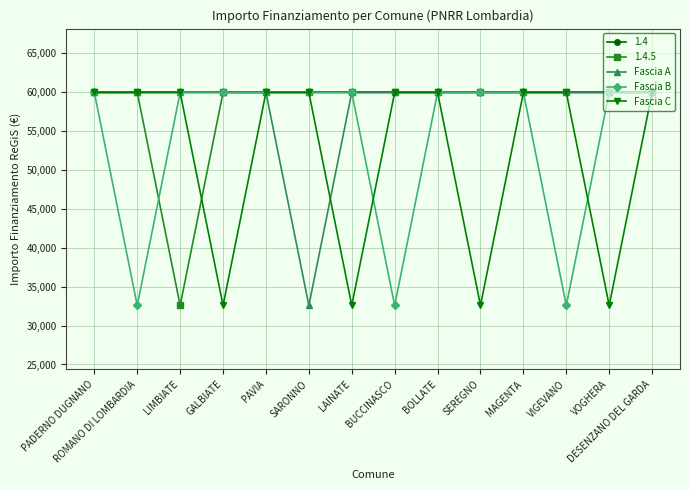

Is the value of Fascia C at BOLLATE greater than the value of Fascia B at VIGEVANO?

Yes